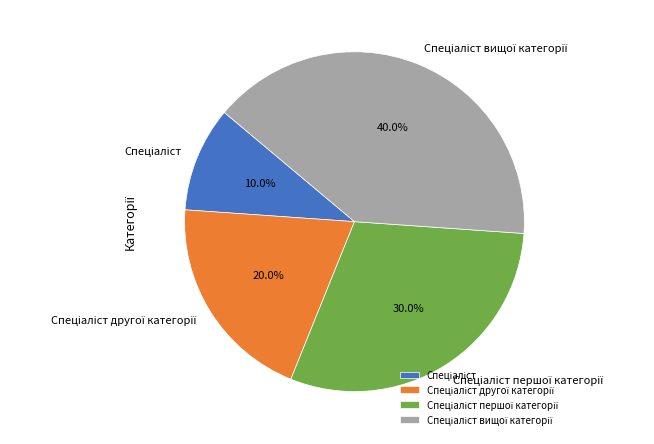

Is there a majority slice in this chart?

No